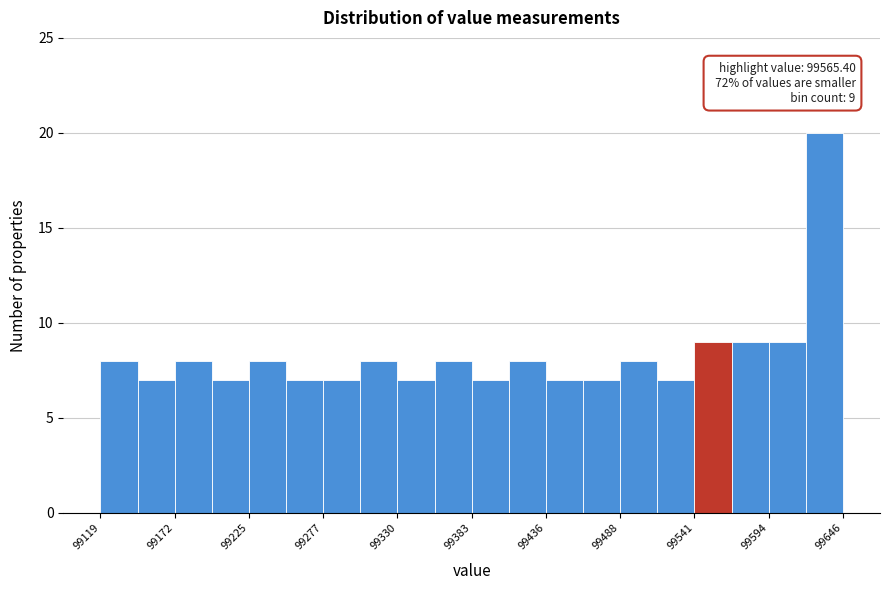

Read against the x-axis, roughly where is the centre of the tallest bar?

99630